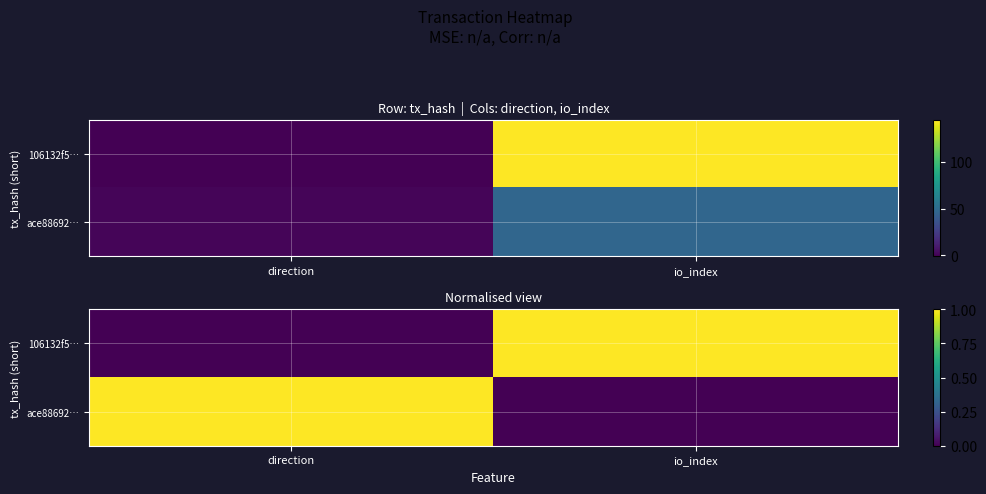

At io_index, list the series in order from largest to smallest.

106132f5…, ace88692…